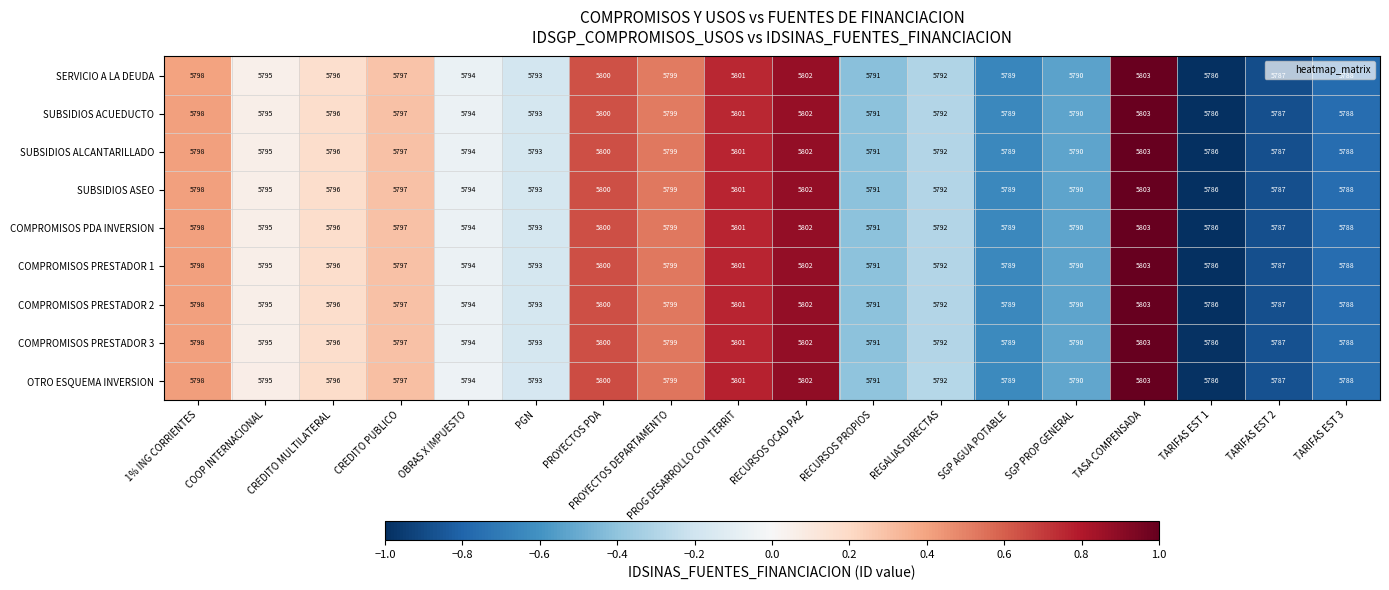

What is the sum of the SUBSIDIOS ASEO values at SGP AGUA POTABLE and TARIFAS EST 2?

11576